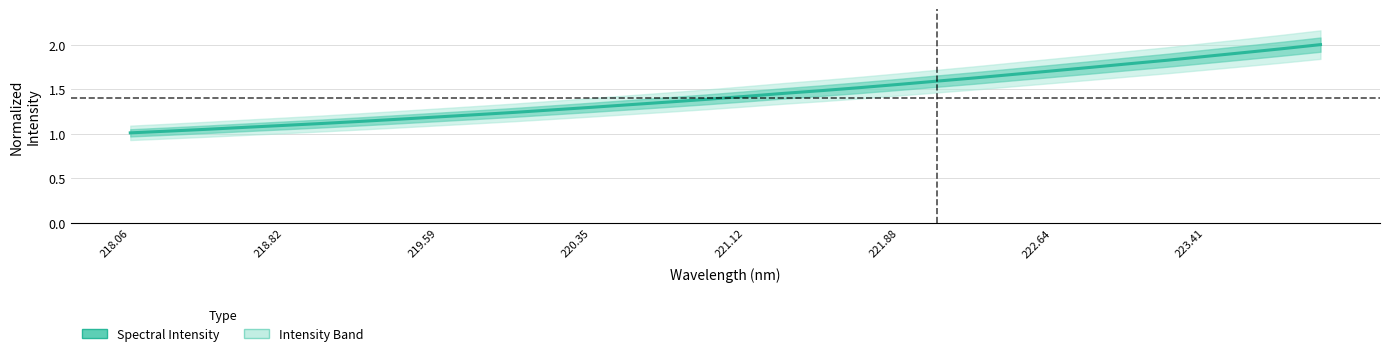

What position from the left is 220.35?

13